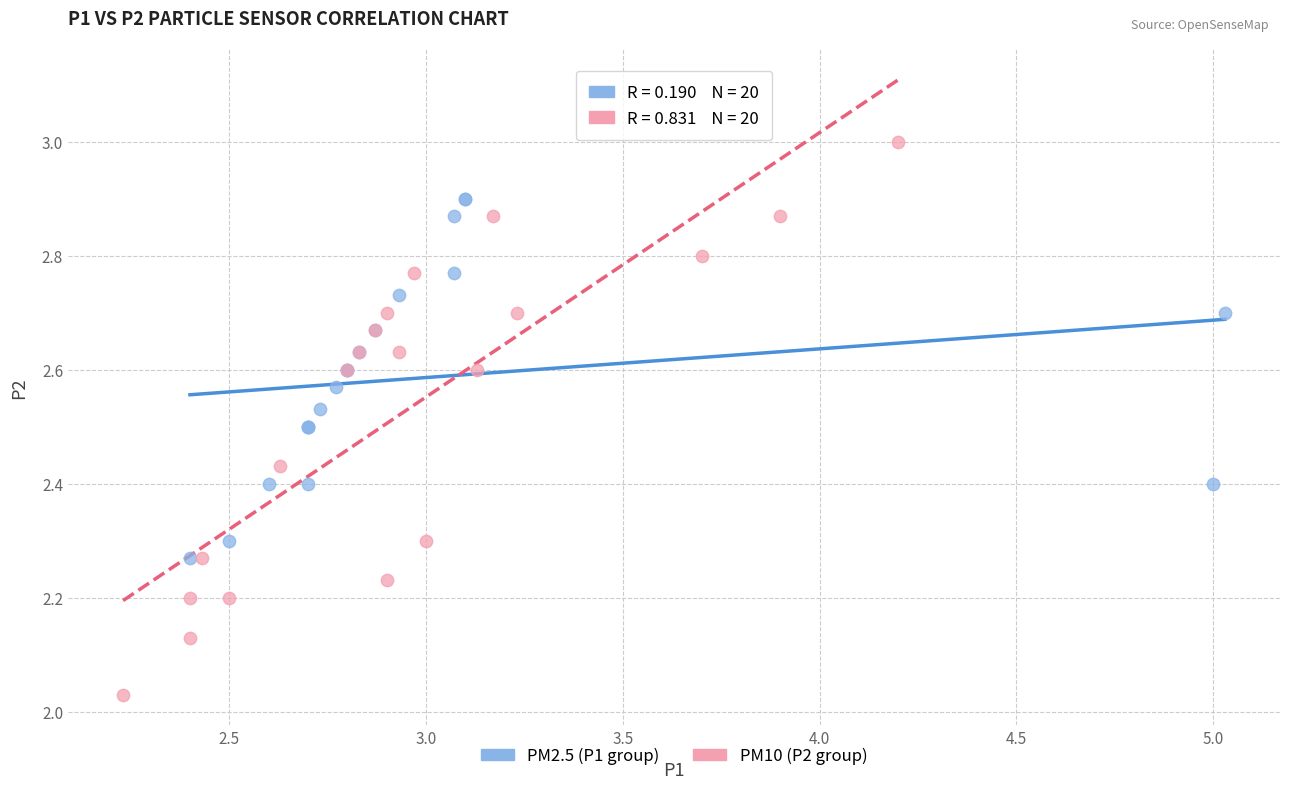

Which series reaches the minimum Y coordinate?

PM10 (P2 group)